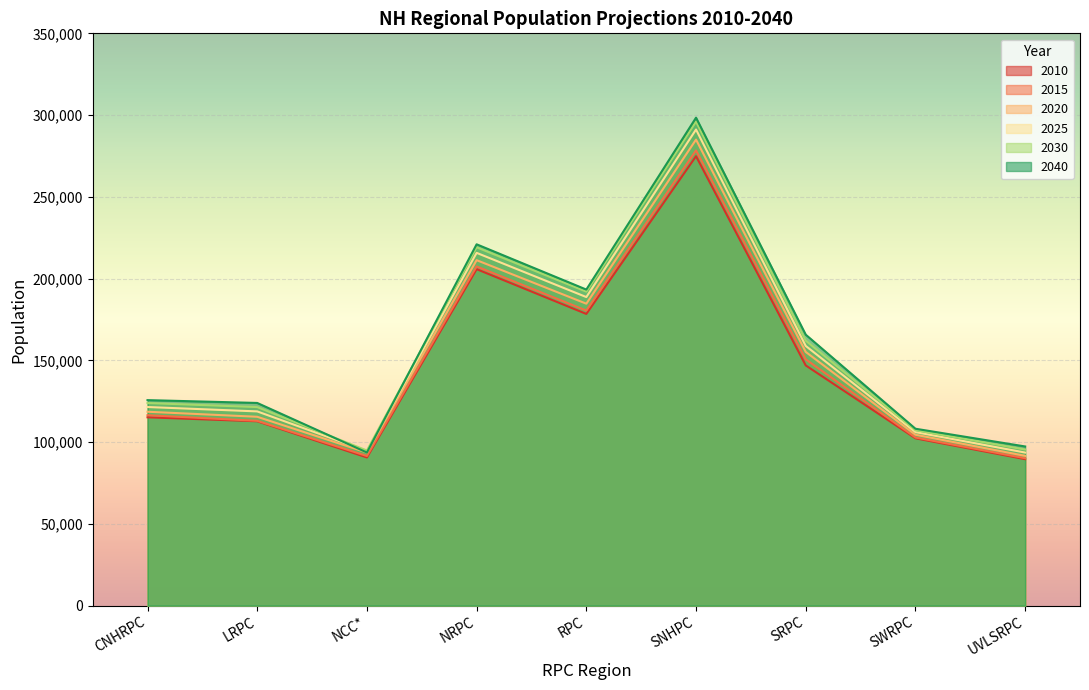

How many data points in 2025 are above 121449?

5